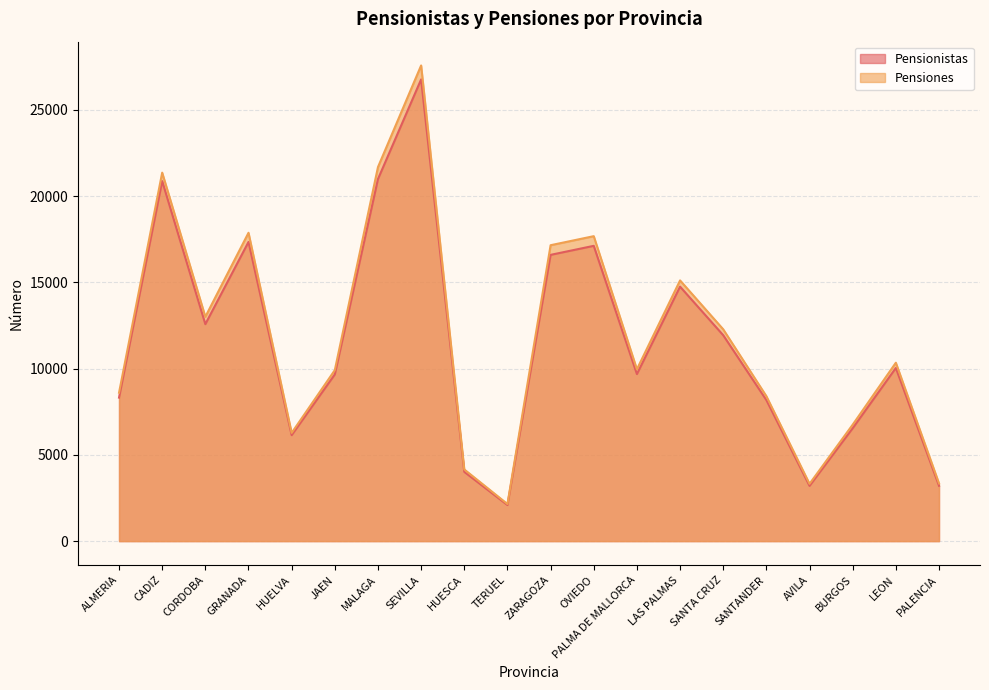

At which category does Pensiones reach its first local peak?

CADIZ